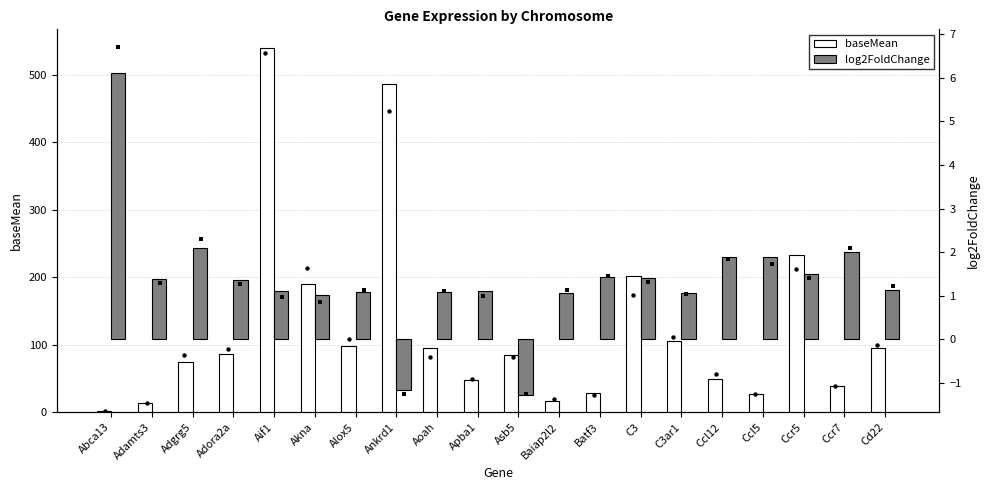

What are all the series names shown in the legend?

baseMean, log2FoldChange